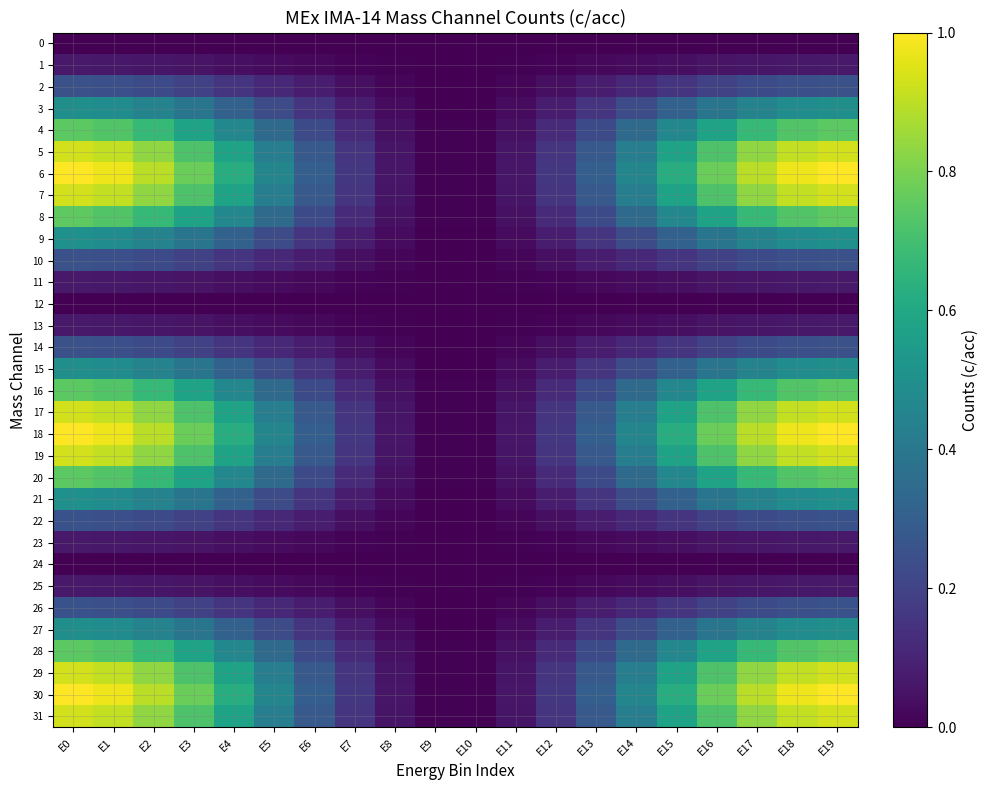

Reading left to right, list all the values displayed in this chart.

0: E0=0.0	E1=0.0	E2=0.0	E3=0.0	E4=0.0	E5=0.0	E6=0.0	E7=0.0	E8=0.0	E9=0.0	E10=0.0	E11=0.0	E12=0.0	E13=0.0	E14=0.0	E15=0.0	E16=0.0	E17=0.0	E18=0.0	E19=0.0
1: E0=0.1	E1=0.1	E2=0.1	E3=0.1	E4=0.0	E5=0.0	E6=0.0	E7=0.0	E8=0.0	E9=0.0	E10=0.0	E11=0.0	E12=0.0	E13=0.0	E14=0.0	E15=0.0	E16=0.1	E17=0.1	E18=0.1	E19=0.1
2: E0=0.2	E1=0.2	E2=0.2	E3=0.2	E4=0.2	E5=0.1	E6=0.1	E7=0.0	E8=0.0	E9=0.0	E10=0.0	E11=0.0	E12=0.0	E13=0.1	E14=0.1	E15=0.2	E16=0.2	E17=0.2	E18=0.2	E19=0.2
3: E0=0.5	E1=0.5	E2=0.4	E3=0.4	E4=0.3	E5=0.2	E6=0.1	E7=0.1	E8=0.0	E9=0.0	E10=0.0	E11=0.0	E12=0.1	E13=0.1	E14=0.2	E15=0.3	E16=0.4	E17=0.4	E18=0.5	E19=0.5
4: E0=0.7	E1=0.7	E2=0.7	E3=0.6	E4=0.5	E5=0.3	E6=0.2	E7=0.1	E8=0.0	E9=0.0	E10=0.0	E11=0.0	E12=0.1	E13=0.2	E14=0.3	E15=0.5	E16=0.6	E17=0.7	E18=0.7	E19=0.7
5: E0=0.9	E1=0.9	E2=0.8	E3=0.7	E4=0.6	E5=0.4	E6=0.3	E7=0.2	E8=0.1	E9=0.0	E10=0.0	E11=0.1	E12=0.2	E13=0.3	E14=0.4	E15=0.6	E16=0.7	E17=0.8	E18=0.9	E19=0.9
6: E0=1.0	E1=1.0	E2=0.9	E3=0.8	E4=0.6	E5=0.5	E6=0.3	E7=0.2	E8=0.1	E9=0.0	E10=0.0	E11=0.1	E12=0.2	E13=0.3	E14=0.5	E15=0.6	E16=0.8	E17=0.9	E18=1.0	E19=1.0
7: E0=0.9	E1=0.9	E2=0.8	E3=0.7	E4=0.6	E5=0.4	E6=0.3	E7=0.2	E8=0.1	E9=0.0	E10=0.0	E11=0.1	E12=0.2	E13=0.3	E14=0.4	E15=0.6	E16=0.7	E17=0.8	E18=0.9	E19=0.9
8: E0=0.8	E1=0.7	E2=0.7	E3=0.6	E4=0.5	E5=0.3	E6=0.2	E7=0.1	E8=0.0	E9=0.0	E10=0.0	E11=0.0	E12=0.1	E13=0.2	E14=0.3	E15=0.5	E16=0.6	E17=0.7	E18=0.7	E19=0.8
9: E0=0.5	E1=0.5	E2=0.4	E3=0.4	E4=0.3	E5=0.2	E6=0.1	E7=0.1	E8=0.0	E9=0.0	E10=0.0	E11=0.0	E12=0.1	E13=0.1	E14=0.2	E15=0.3	E16=0.4	E17=0.4	E18=0.5	E19=0.5
10: E0=0.2	E1=0.2	E2=0.2	E3=0.2	E4=0.2	E5=0.1	E6=0.1	E7=0.0	E8=0.0	E9=0.0	E10=0.0	E11=0.0	E12=0.0	E13=0.1	E14=0.1	E15=0.2	E16=0.2	E17=0.2	E18=0.2	E19=0.2
11: E0=0.1	E1=0.1	E2=0.1	E3=0.1	E4=0.0	E5=0.0	E6=0.0	E7=0.0	E8=0.0	E9=0.0	E10=0.0	E11=0.0	E12=0.0	E13=0.0	E14=0.0	E15=0.0	E16=0.1	E17=0.1	E18=0.1	E19=0.1
12: E0=0.0	E1=0.0	E2=0.0	E3=0.0	E4=0.0	E5=0.0	E6=0.0	E7=0.0	E8=0.0	E9=0.0	E10=0.0	E11=0.0	E12=0.0	E13=0.0	E14=0.0	E15=0.0	E16=0.0	E17=0.0	E18=0.0	E19=0.0
13: E0=0.1	E1=0.1	E2=0.1	E3=0.1	E4=0.0	E5=0.0	E6=0.0	E7=0.0	E8=0.0	E9=0.0	E10=0.0	E11=0.0	E12=0.0	E13=0.0	E14=0.0	E15=0.0	E16=0.1	E17=0.1	E18=0.1	E19=0.1
14: E0=0.2	E1=0.2	E2=0.2	E3=0.2	E4=0.2	E5=0.1	E6=0.1	E7=0.0	E8=0.0	E9=0.0	E10=0.0	E11=0.0	E12=0.0	E13=0.1	E14=0.1	E15=0.2	E16=0.2	E17=0.2	E18=0.2	E19=0.2
15: E0=0.5	E1=0.5	E2=0.4	E3=0.4	E4=0.3	E5=0.2	E6=0.1	E7=0.1	E8=0.0	E9=0.0	E10=0.0	E11=0.0	E12=0.1	E13=0.1	E14=0.2	E15=0.3	E16=0.4	E17=0.4	E18=0.5	E19=0.5
16: E0=0.7	E1=0.7	E2=0.7	E3=0.6	E4=0.5	E5=0.3	E6=0.2	E7=0.1	E8=0.0	E9=0.0	E10=0.0	E11=0.0	E12=0.1	E13=0.2	E14=0.3	E15=0.5	E16=0.6	E17=0.7	E18=0.7	E19=0.7
17: E0=0.9	E1=0.9	E2=0.8	E3=0.7	E4=0.6	E5=0.4	E6=0.3	E7=0.2	E8=0.1	E9=0.0	E10=0.0	E11=0.1	E12=0.2	E13=0.3	E14=0.4	E15=0.6	E16=0.7	E17=0.8	E18=0.9	E19=0.9
18: E0=1.0	E1=1.0	E2=0.9	E3=0.8	E4=0.6	E5=0.5	E6=0.3	E7=0.2	E8=0.1	E9=0.0	E10=0.0	E11=0.1	E12=0.2	E13=0.3	E14=0.5	E15=0.6	E16=0.8	E17=0.9	E18=1.0	E19=1.0
19: E0=0.9	E1=0.9	E2=0.8	E3=0.7	E4=0.6	E5=0.4	E6=0.3	E7=0.2	E8=0.1	E9=0.0	E10=0.0	E11=0.1	E12=0.2	E13=0.3	E14=0.4	E15=0.6	E16=0.7	E17=0.8	E18=0.9	E19=0.9
20: E0=0.7	E1=0.7	E2=0.7	E3=0.6	E4=0.5	E5=0.3	E6=0.2	E7=0.1	E8=0.0	E9=0.0	E10=0.0	E11=0.0	E12=0.1	E13=0.2	E14=0.3	E15=0.5	E16=0.6	E17=0.7	E18=0.7	E19=0.7
21: E0=0.5	E1=0.5	E2=0.4	E3=0.4	E4=0.3	E5=0.2	E6=0.1	E7=0.1	E8=0.0	E9=0.0	E10=0.0	E11=0.0	E12=0.1	E13=0.1	E14=0.2	E15=0.3	E16=0.4	E17=0.4	E18=0.5	E19=0.5
22: E0=0.3	E1=0.2	E2=0.2	E3=0.2	E4=0.2	E5=0.1	E6=0.1	E7=0.0	E8=0.0	E9=0.0	E10=0.0	E11=0.0	E12=0.0	E13=0.1	E14=0.1	E15=0.2	E16=0.2	E17=0.2	E18=0.2	E19=0.3
23: E0=0.1	E1=0.1	E2=0.1	E3=0.1	E4=0.0	E5=0.0	E6=0.0	E7=0.0	E8=0.0	E9=0.0	E10=0.0	E11=0.0	E12=0.0	E13=0.0	E14=0.0	E15=0.0	E16=0.1	E17=0.1	E18=0.1	E19=0.1
24: E0=0.0	E1=0.0	E2=0.0	E3=0.0	E4=0.0	E5=0.0	E6=0.0	E7=0.0	E8=0.0	E9=0.0	E10=0.0	E11=0.0	E12=0.0	E13=0.0	E14=0.0	E15=0.0	E16=0.0	E17=0.0	E18=0.0	E19=0.0
25: E0=0.1	E1=0.1	E2=0.1	E3=0.1	E4=0.0	E5=0.0	E6=0.0	E7=0.0	E8=0.0	E9=0.0	E10=0.0	E11=0.0	E12=0.0	E13=0.0	E14=0.0	E15=0.0	E16=0.1	E17=0.1	E18=0.1	E19=0.1
26: E0=0.2	E1=0.2	E2=0.2	E3=0.2	E4=0.2	E5=0.1	E6=0.1	E7=0.0	E8=0.0	E9=0.0	E10=0.0	E11=0.0	E12=0.0	E13=0.1	E14=0.1	E15=0.2	E16=0.2	E17=0.2	E18=0.2	E19=0.2
27: E0=0.5	E1=0.5	E2=0.4	E3=0.4	E4=0.3	E5=0.2	E6=0.1	E7=0.1	E8=0.0	E9=0.0	E10=0.0	E11=0.0	E12=0.1	E13=0.1	E14=0.2	E15=0.3	E16=0.4	E17=0.4	E18=0.5	E19=0.5
28: E0=0.7	E1=0.7	E2=0.7	E3=0.6	E4=0.5	E5=0.3	E6=0.2	E7=0.1	E8=0.0	E9=0.0	E10=0.0	E11=0.0	E12=0.1	E13=0.2	E14=0.3	E15=0.5	E16=0.6	E17=0.7	E18=0.7	E19=0.7
29: E0=0.9	E1=0.9	E2=0.8	E3=0.7	E4=0.6	E5=0.4	E6=0.3	E7=0.2	E8=0.1	E9=0.0	E10=0.0	E11=0.1	E12=0.2	E13=0.3	E14=0.4	E15=0.6	E16=0.7	E17=0.8	E18=0.9	E19=0.9
30: E0=1.0	E1=1.0	E2=0.9	E3=0.8	E4=0.6	E5=0.5	E6=0.3	E7=0.2	E8=0.1	E9=0.0	E10=0.0	E11=0.1	E12=0.2	E13=0.3	E14=0.5	E15=0.6	E16=0.8	E17=0.9	E18=1.0	E19=1.0
31: E0=0.9	E1=0.9	E2=0.8	E3=0.7	E4=0.6	E5=0.4	E6=0.3	E7=0.2	E8=0.1	E9=0.0	E10=0.0	E11=0.1	E12=0.2	E13=0.3	E14=0.4	E15=0.6	E16=0.7	E17=0.8	E18=0.9	E19=0.9